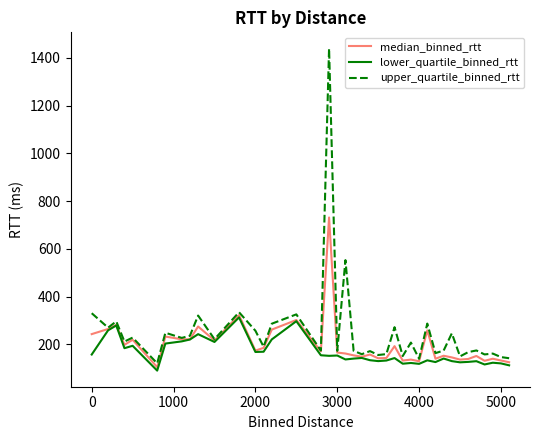

Which series has the widest spread of values?

upper_quartile_binned_rtt